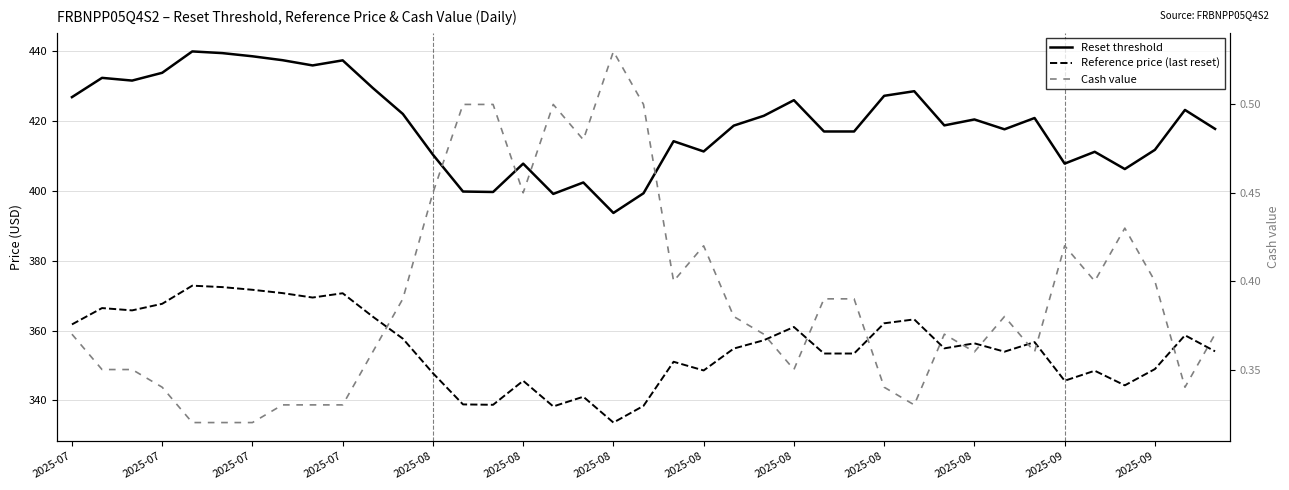

What is the value of the Reset threshold point at the 20th from the left?

399.3